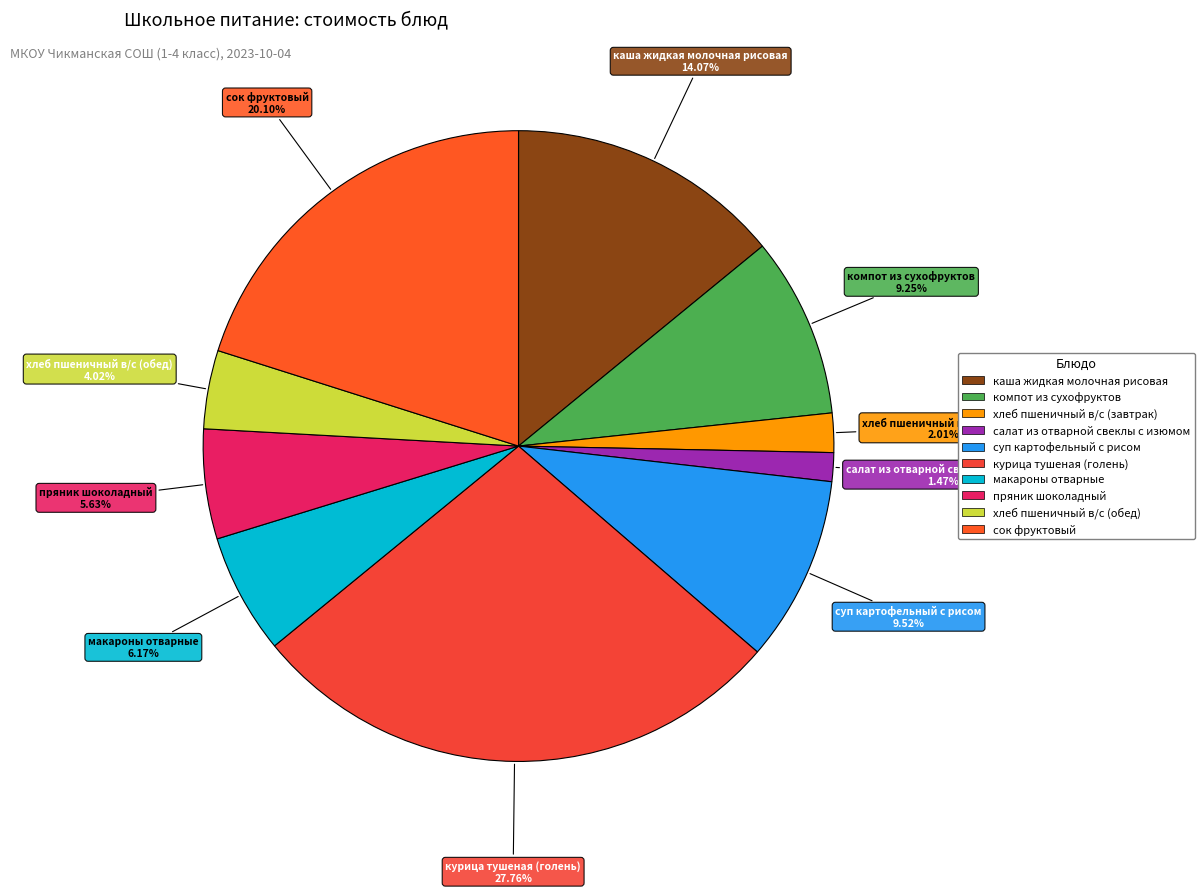

To the nearest percent, what is the average slice percentage?

10%